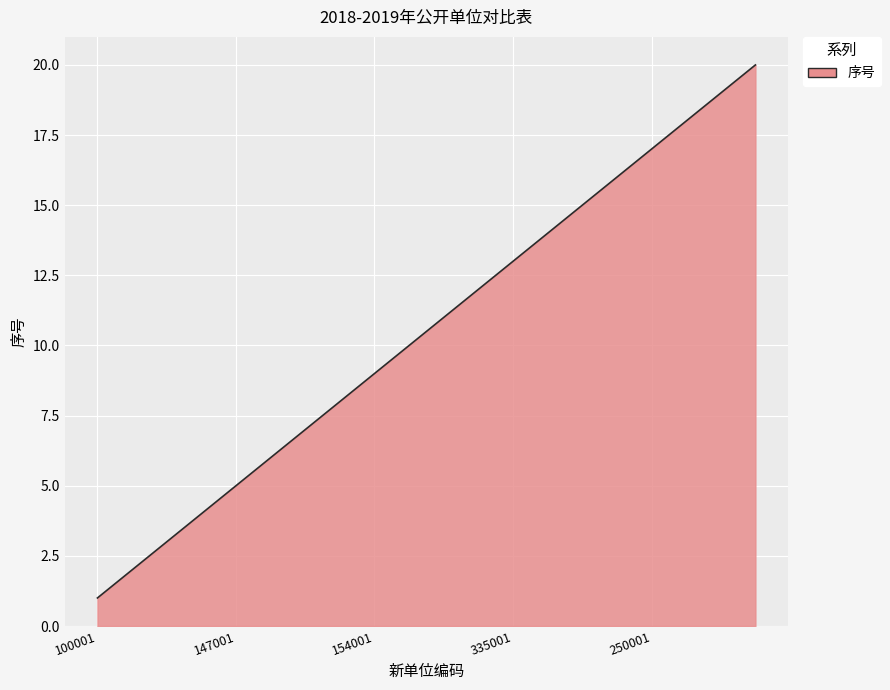

What is the difference between the maximum and minimum values?

19.0